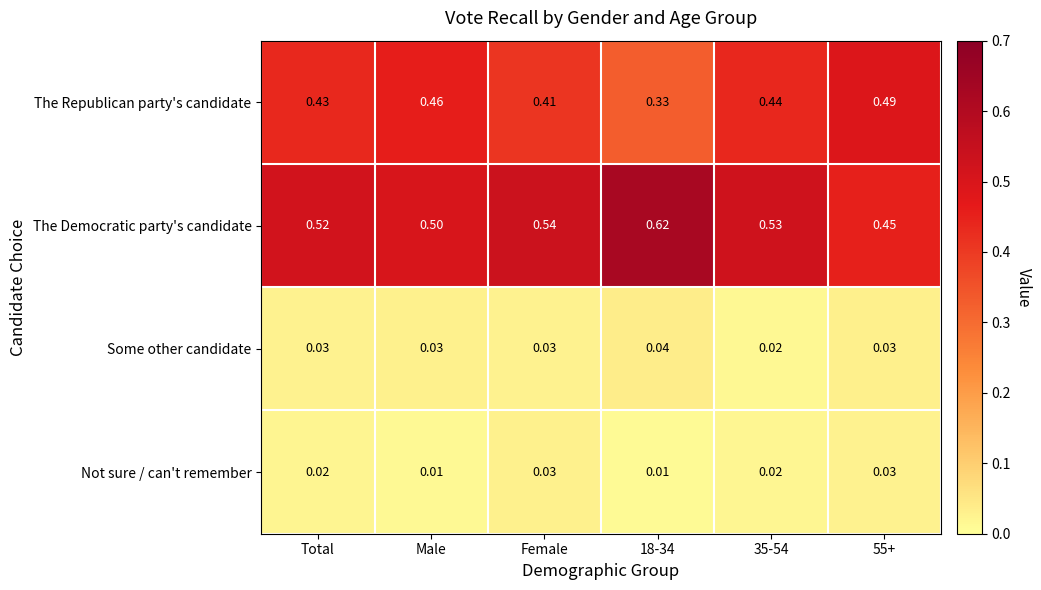

Between Total and 55+, which series saw the biggest shift?

The Democratic party's candidate